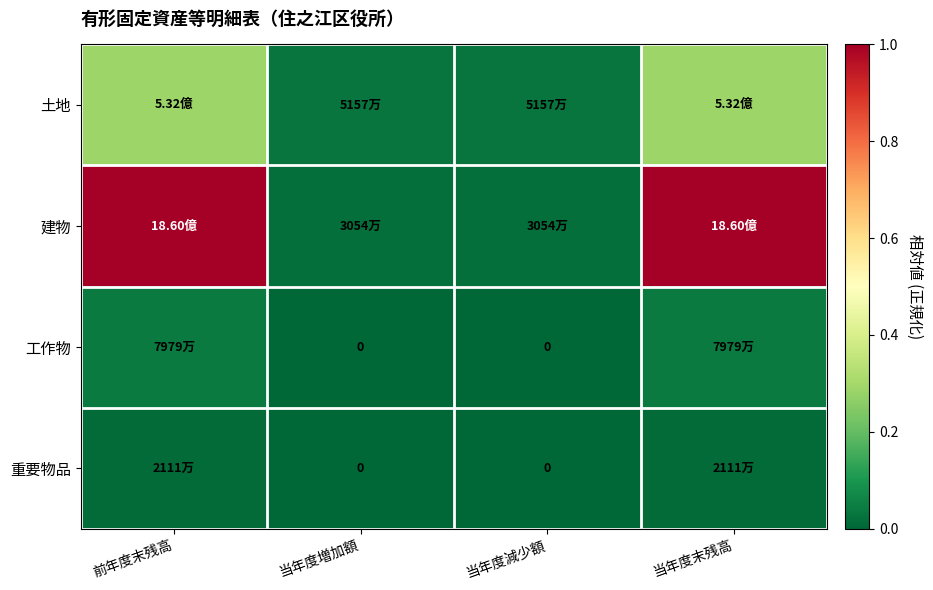

Is the value of 土地 at 当年度末残高 greater than the value of 建物 at 当年度減少額?

Yes